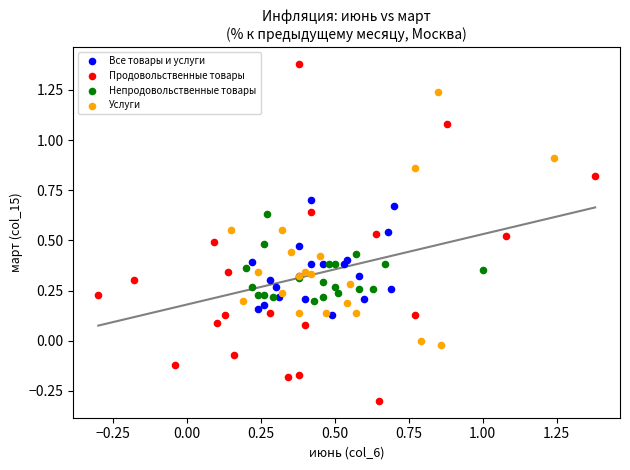

Which series has the widest spread of Y values?

Продовольственные товары